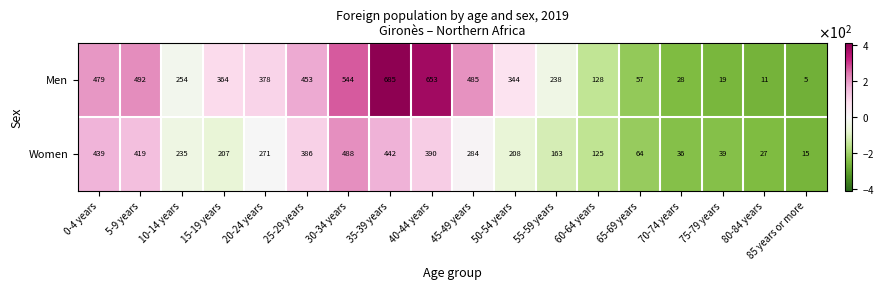

Count the number of categories in the chart.

18